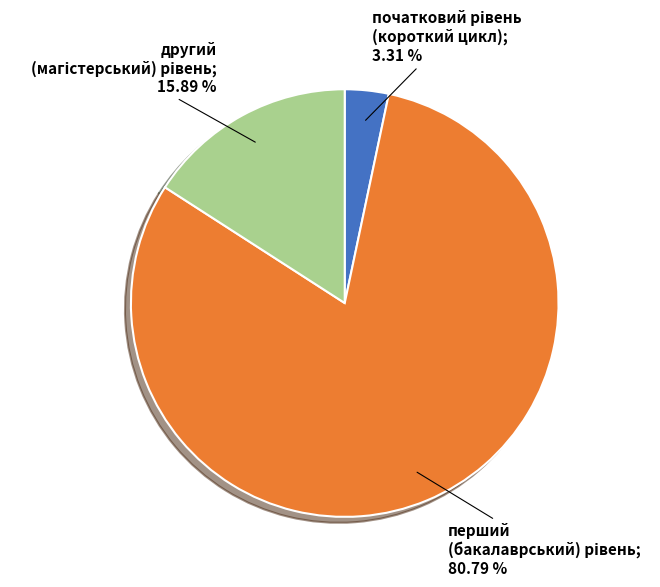

How many slices are in this pie chart?

3